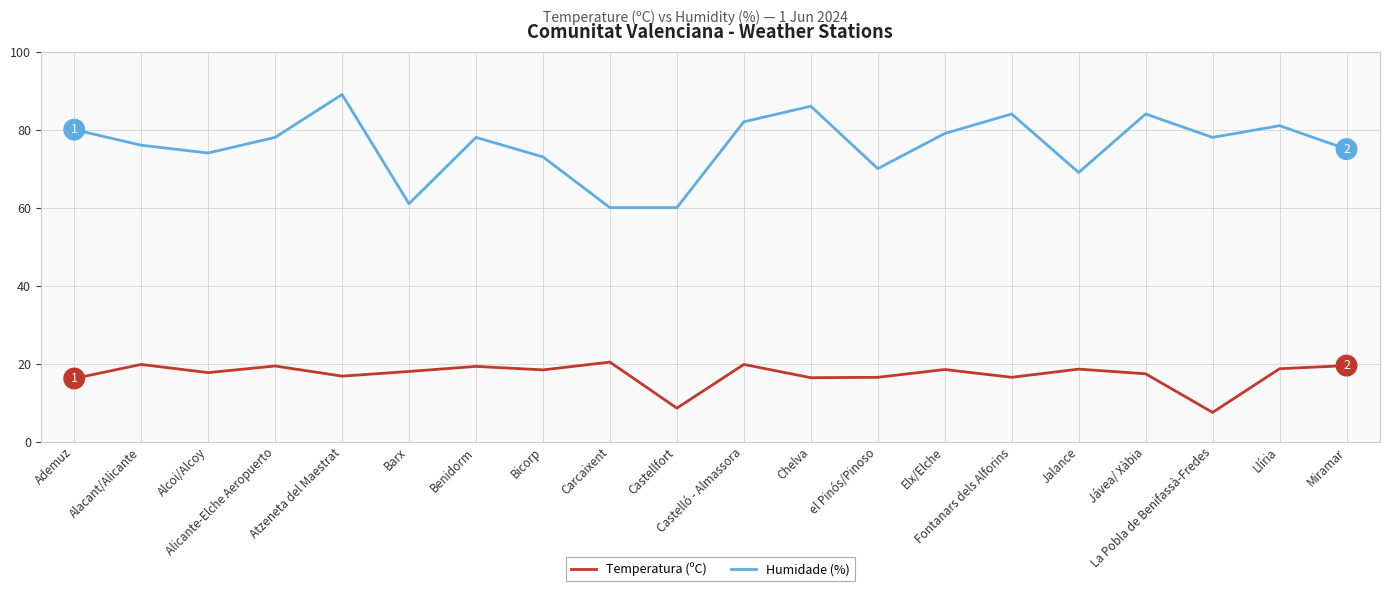

Which series has the largest total across all categories?

Humidade (%)